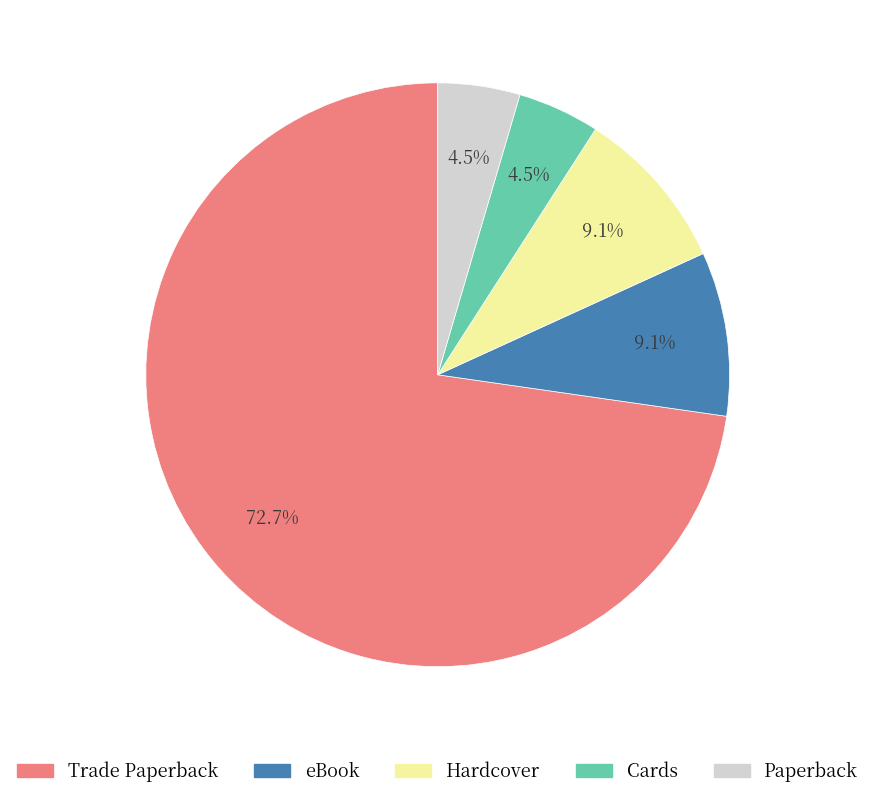

True or false: Hardcover accounts for 1% of the total.

False